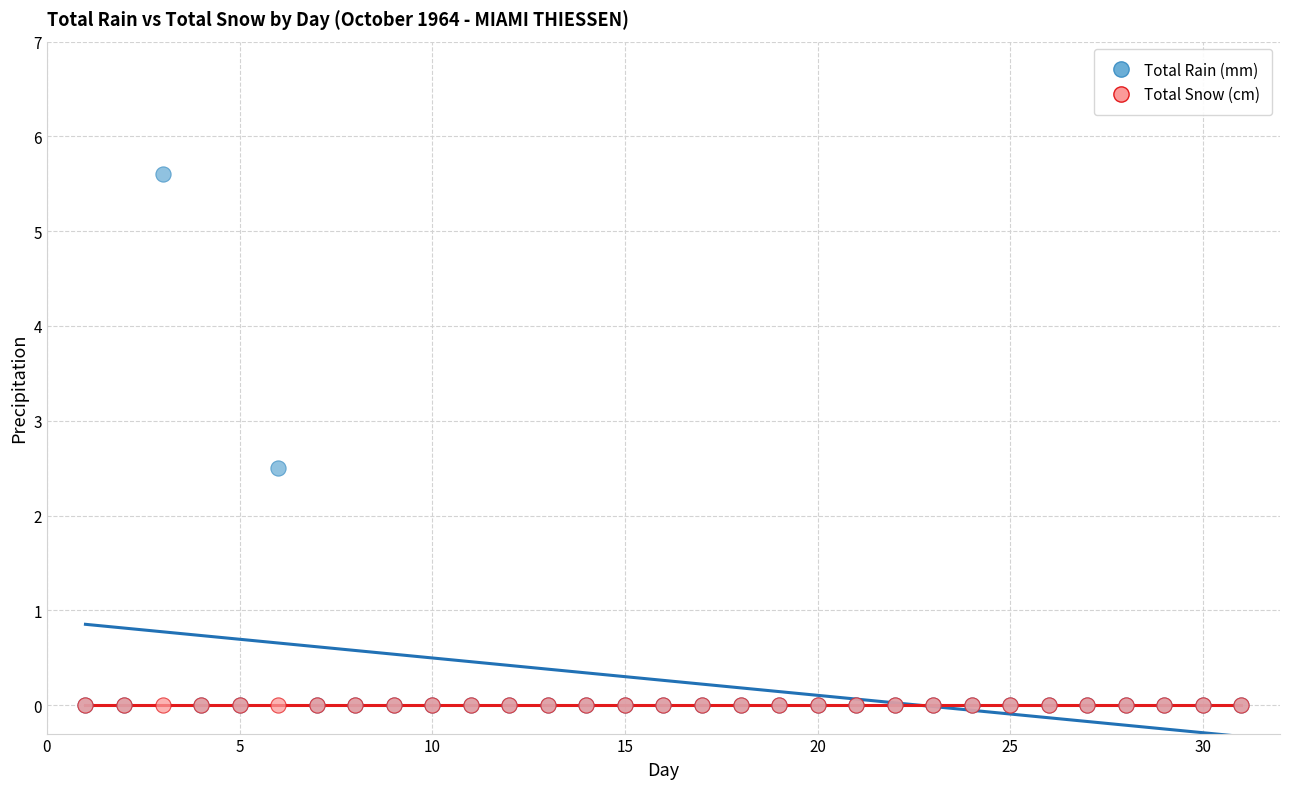

In the Total Rain (mm) series, what Y value is closest to 2?

2.5